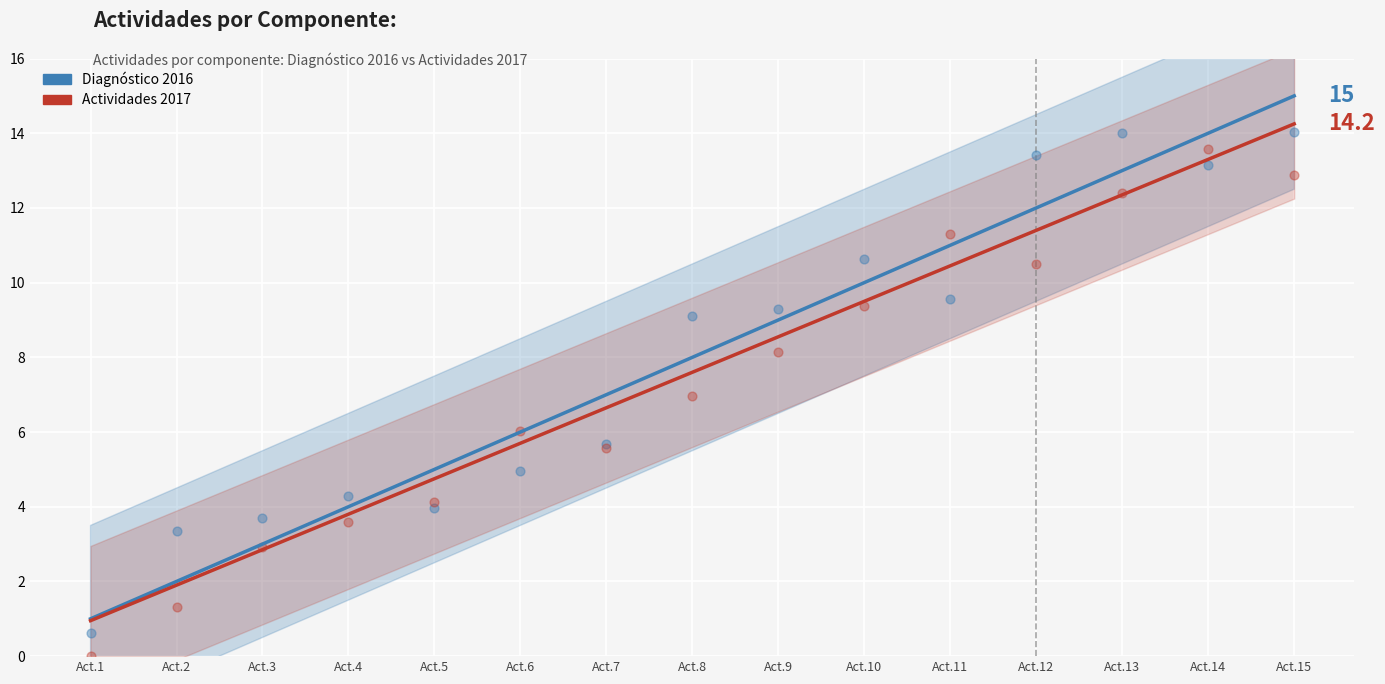

Which series reaches the minimum Y coordinate?

Actividades 2017